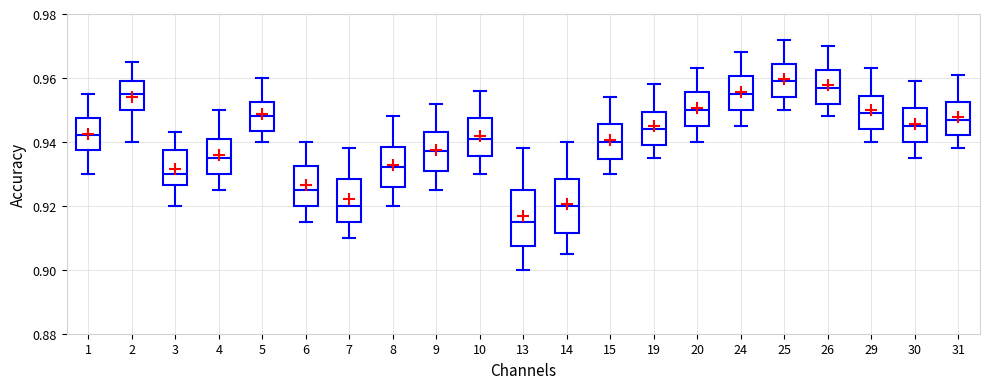

Which box's median line is the lowest?

13